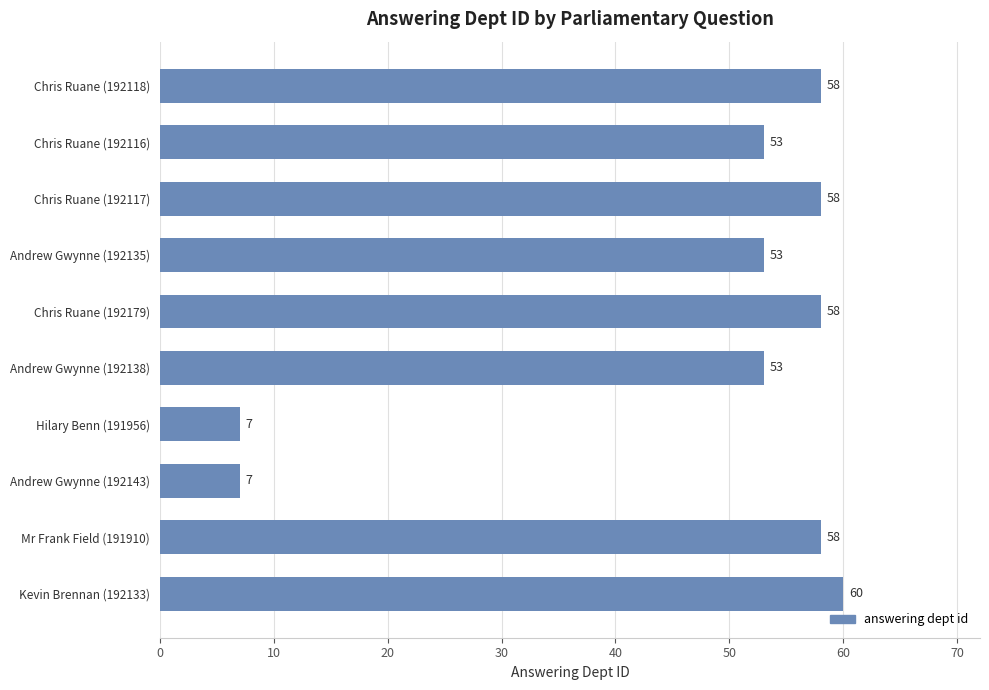

Approximately how many times larger is the value at Chris Ruane (192116) compared to Chris Ruane (192118)?

0.9